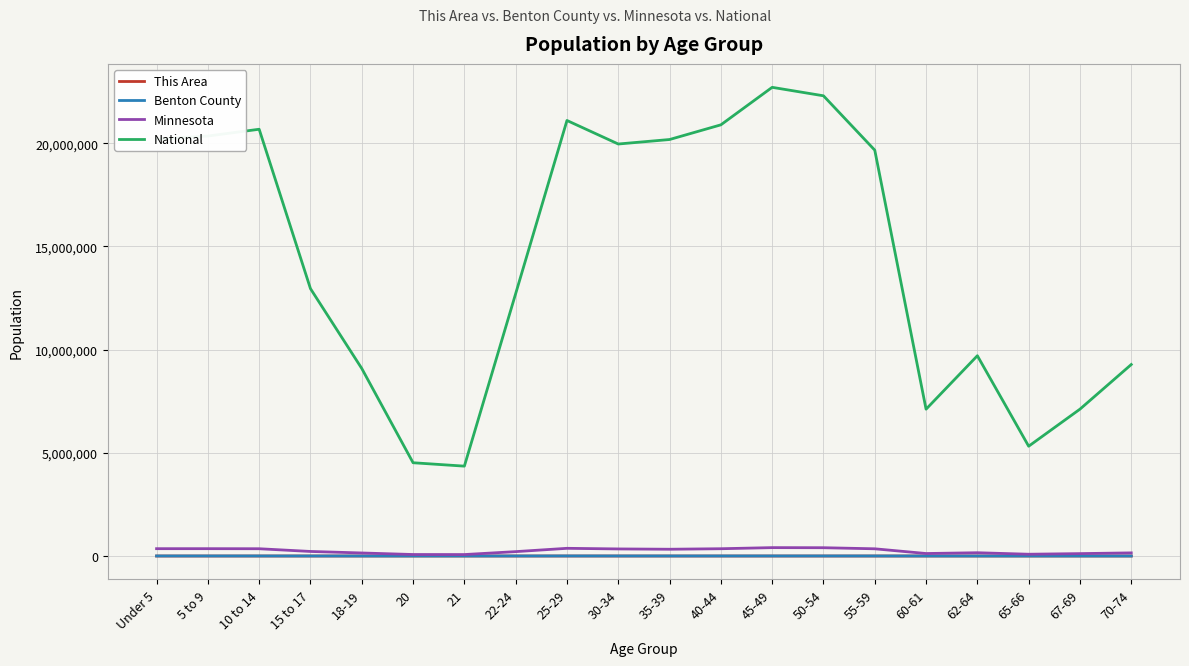

True or false: National and Benton County cross at least once.

False